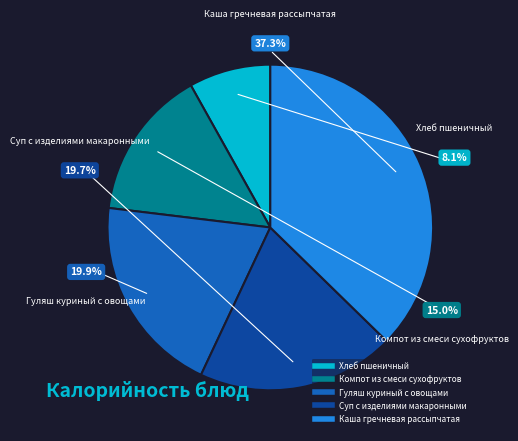

The Компот из смеси сухофруктов slice represents 1% of the pie. True or false?

False